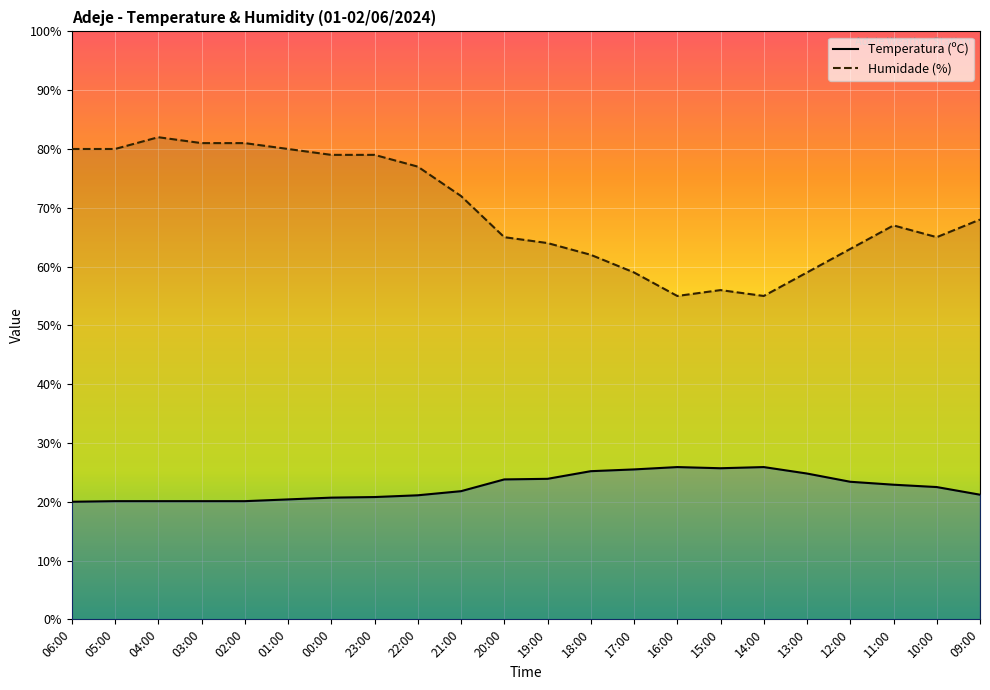

What are all the series names shown in the legend?

Temperatura (ºC), Humidade (%)